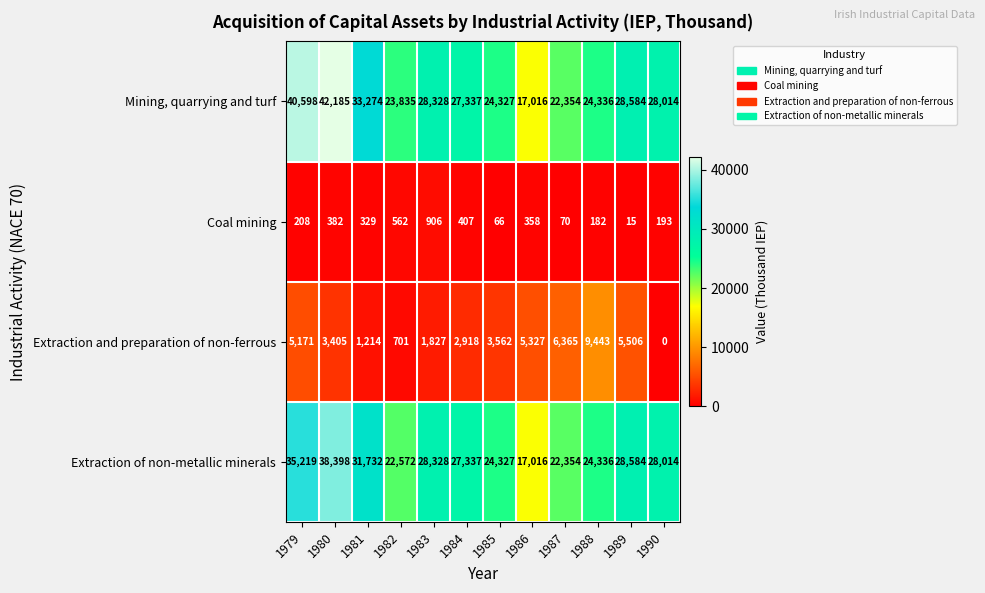

Which series changed the most between 1980 and 1983?

Mining, quarrying and turf